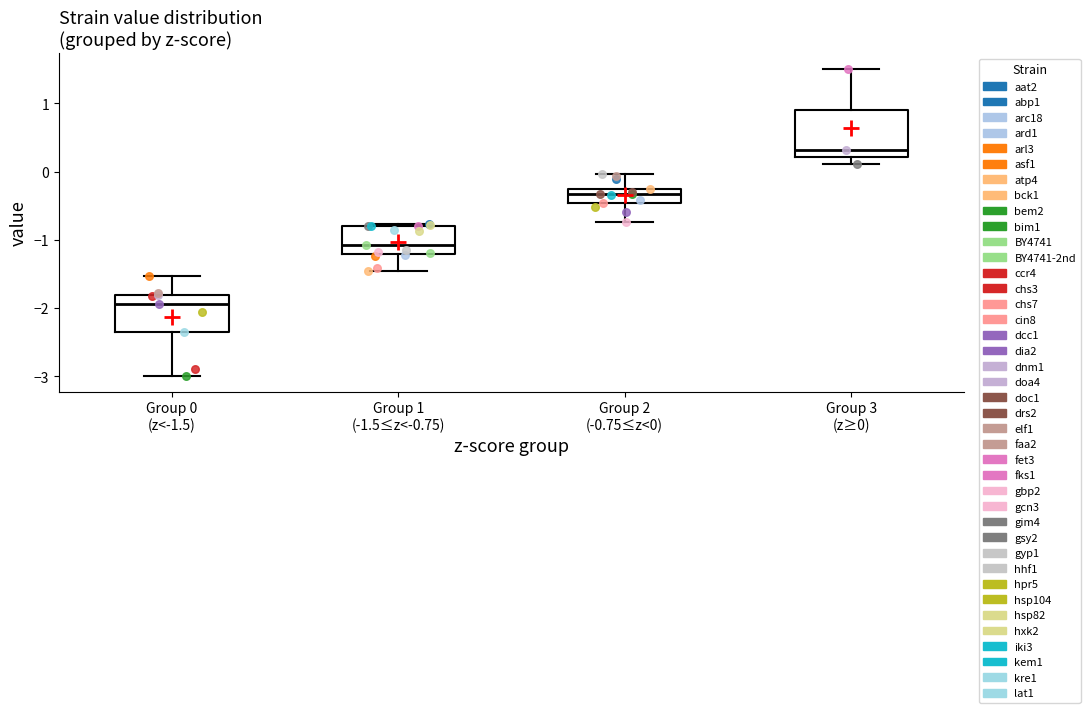

Which box has the highest median line?

Group 3 (z≥0)